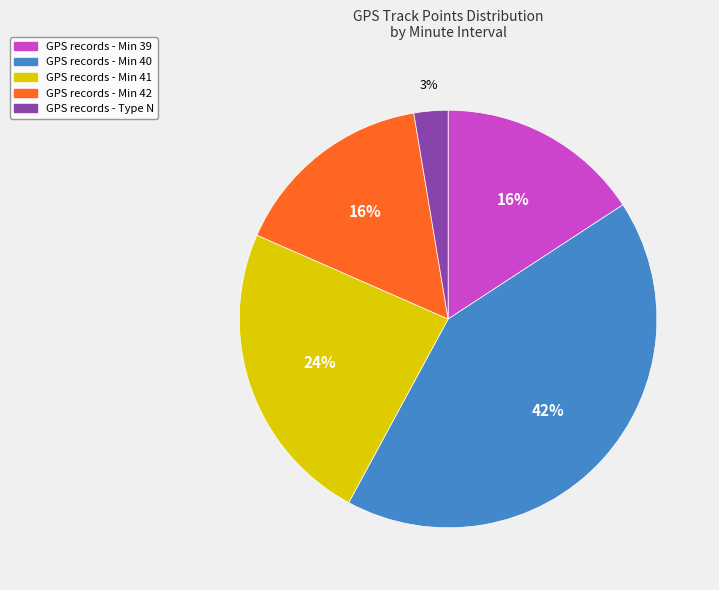

To the nearest percent, what is the difference between the largest and smallest slice percentages?

39%